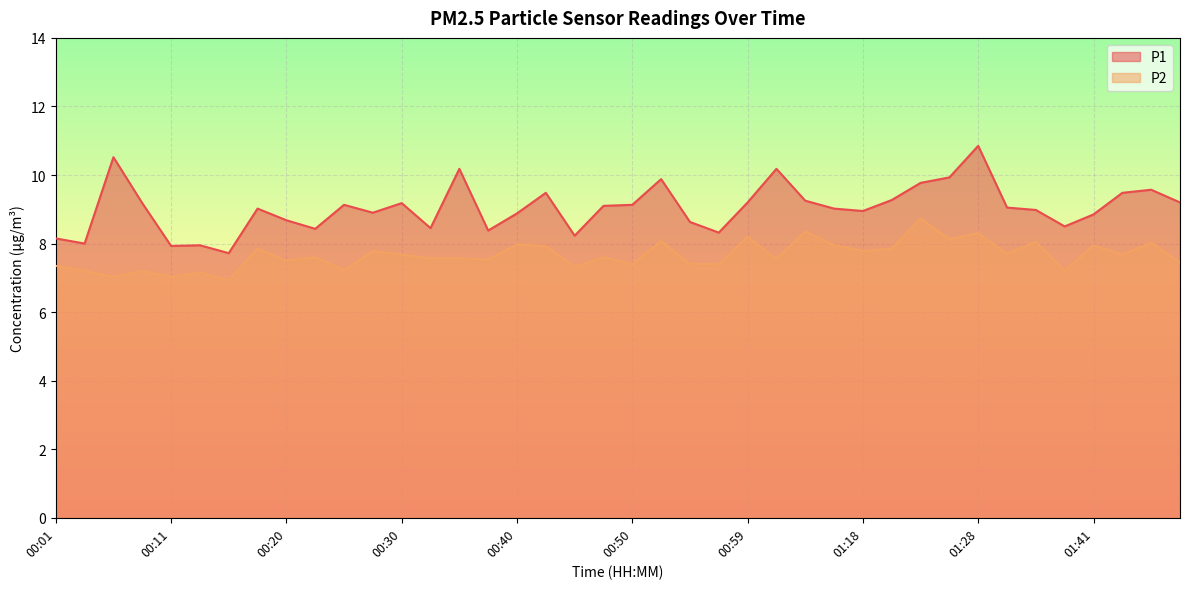

Reading left to right, extract all data points from this chart.

P1: 00:01=8.2	00:03=8.0	00:06=10.5	00:08=9.2	00:11=7.9	00:13=8.0	00:15=7.7	00:18=9.0	00:20=8.7	00:23=8.4	00:25=9.1	00:28=8.9	00:30=9.2	00:32=8.4	00:35=10.2	00:38=8.4	00:40=8.9	00:42=9.5	00:45=8.2	00:47=9.1	00:50=9.1	00:52=9.9	00:55=8.6	00:57=8.3	00:59=9.2	01:02=10.2	01:04=9.2	01:15=9.0	01:18=8.9	01:20=9.3	01:23=9.8	01:25=9.9	01:28=10.8	01:33=9.1	01:36=9.0	01:38=8.5	01:41=8.8	01:44=9.5	01:46=9.6	01:48=9.2
P2: 00:01=7.3	00:03=7.2	00:06=7.0	00:08=7.2	00:11=7.0	00:13=7.2	00:15=6.9	00:18=7.8	00:20=7.5	00:23=7.6	00:25=7.2	00:28=7.8	00:30=7.7	00:32=7.6	00:35=7.6	00:38=7.5	00:40=8.0	00:42=7.9	00:45=7.3	00:47=7.6	00:50=7.4	00:52=8.1	00:55=7.4	00:57=7.4	00:59=8.2	01:02=7.5	01:04=8.3	01:15=8.0	01:18=7.8	01:20=7.8	01:23=8.7	01:25=8.1	01:28=8.3	01:33=7.7	01:36=8.1	01:38=7.2	01:41=8.0	01:44=7.7	01:46=8.0	01:48=7.5